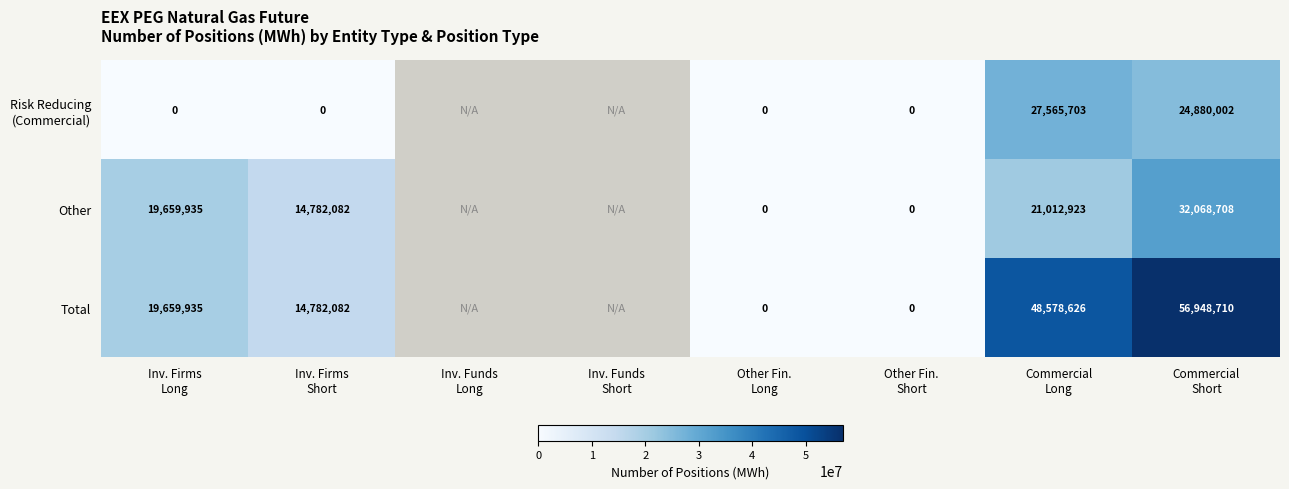

How many positive values does the Total series have?

4